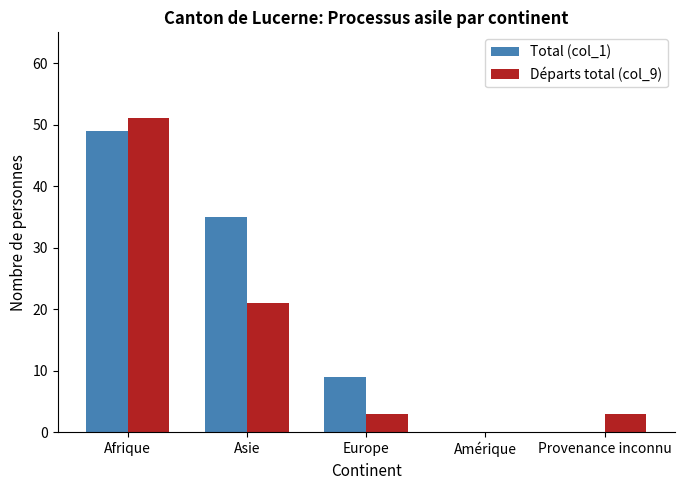

Reading right to left, list all the values displayed in this chart.

Total (col_1): Provenance inconnu=0	Amérique=0	Europe=9	Asie=35	Afrique=49
Départs total (col_9): Provenance inconnu=3	Amérique=0	Europe=3	Asie=21	Afrique=51